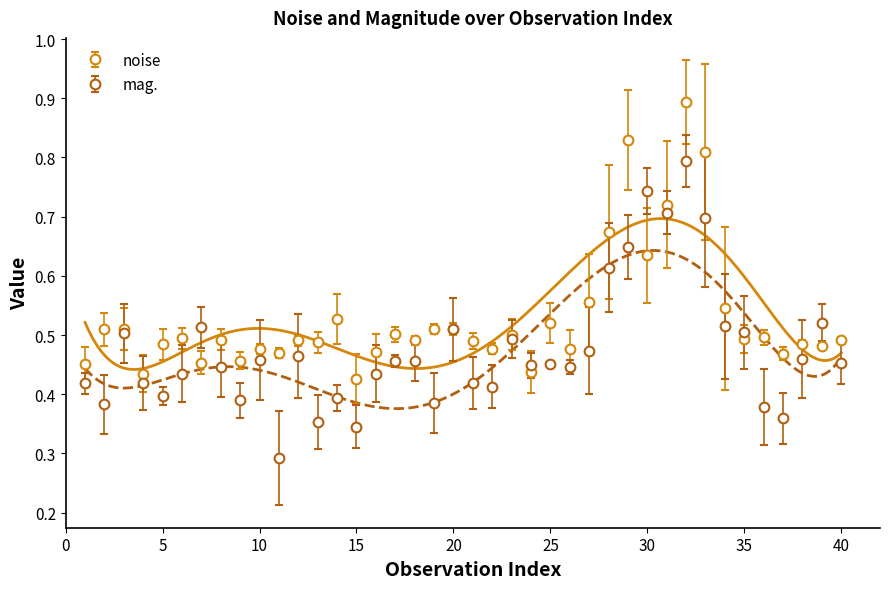

List the series in order of their overall mean, highest first.

noise, mag.